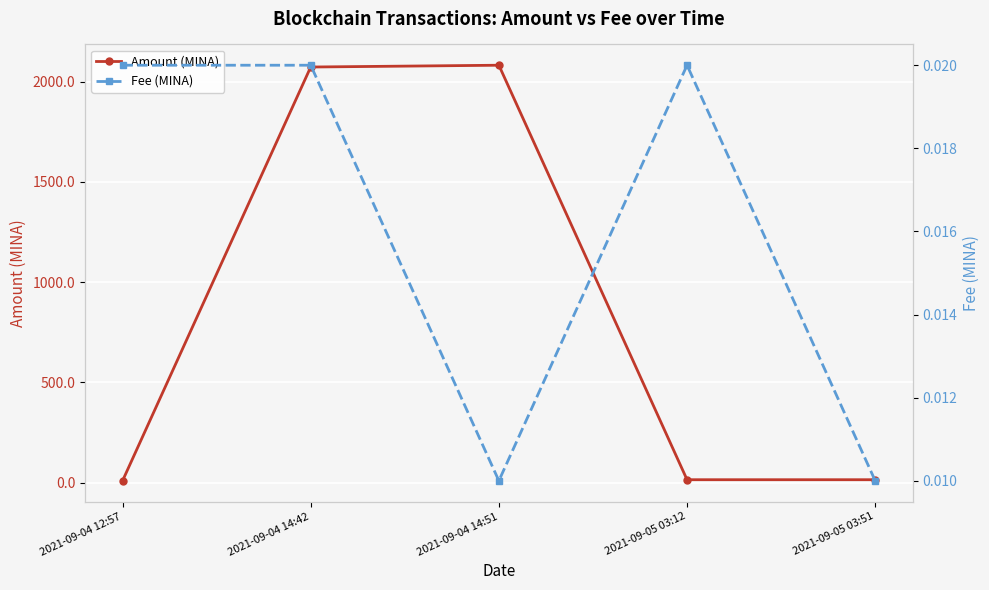

At which label does Amount (MINA) reach its minimum?

2021-09-04 12:57